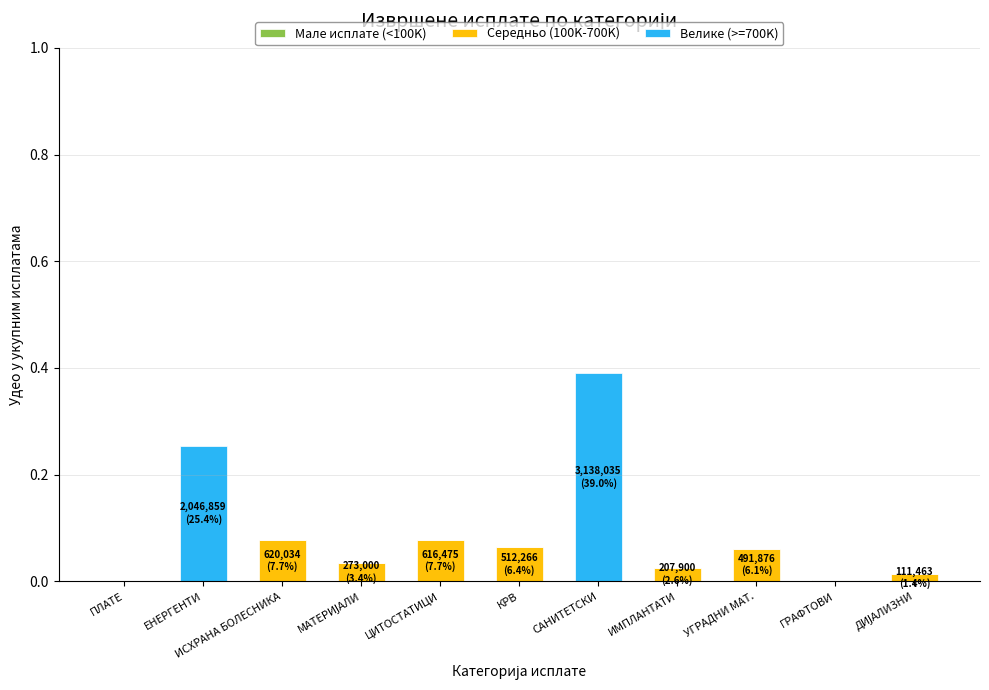

At which category is the sum across all series the highest?

САНИТЕТСКИ